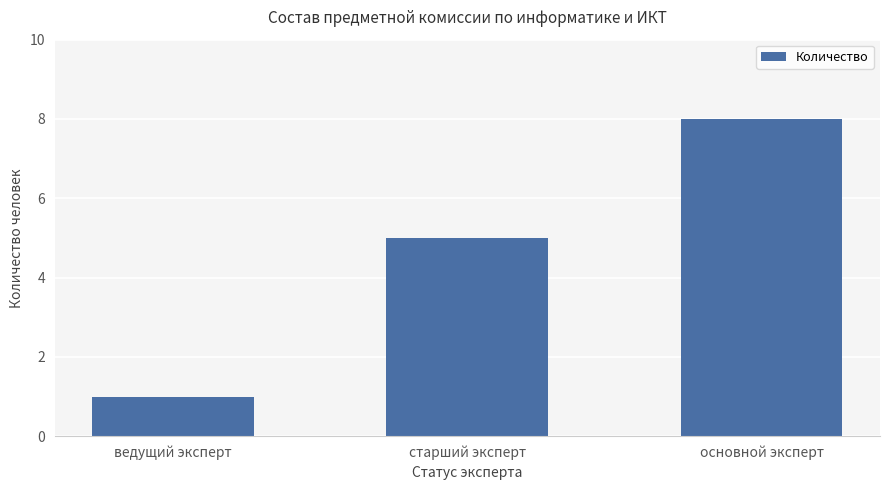

What is the change in value from старший эксперт to основной эксперт?

+3